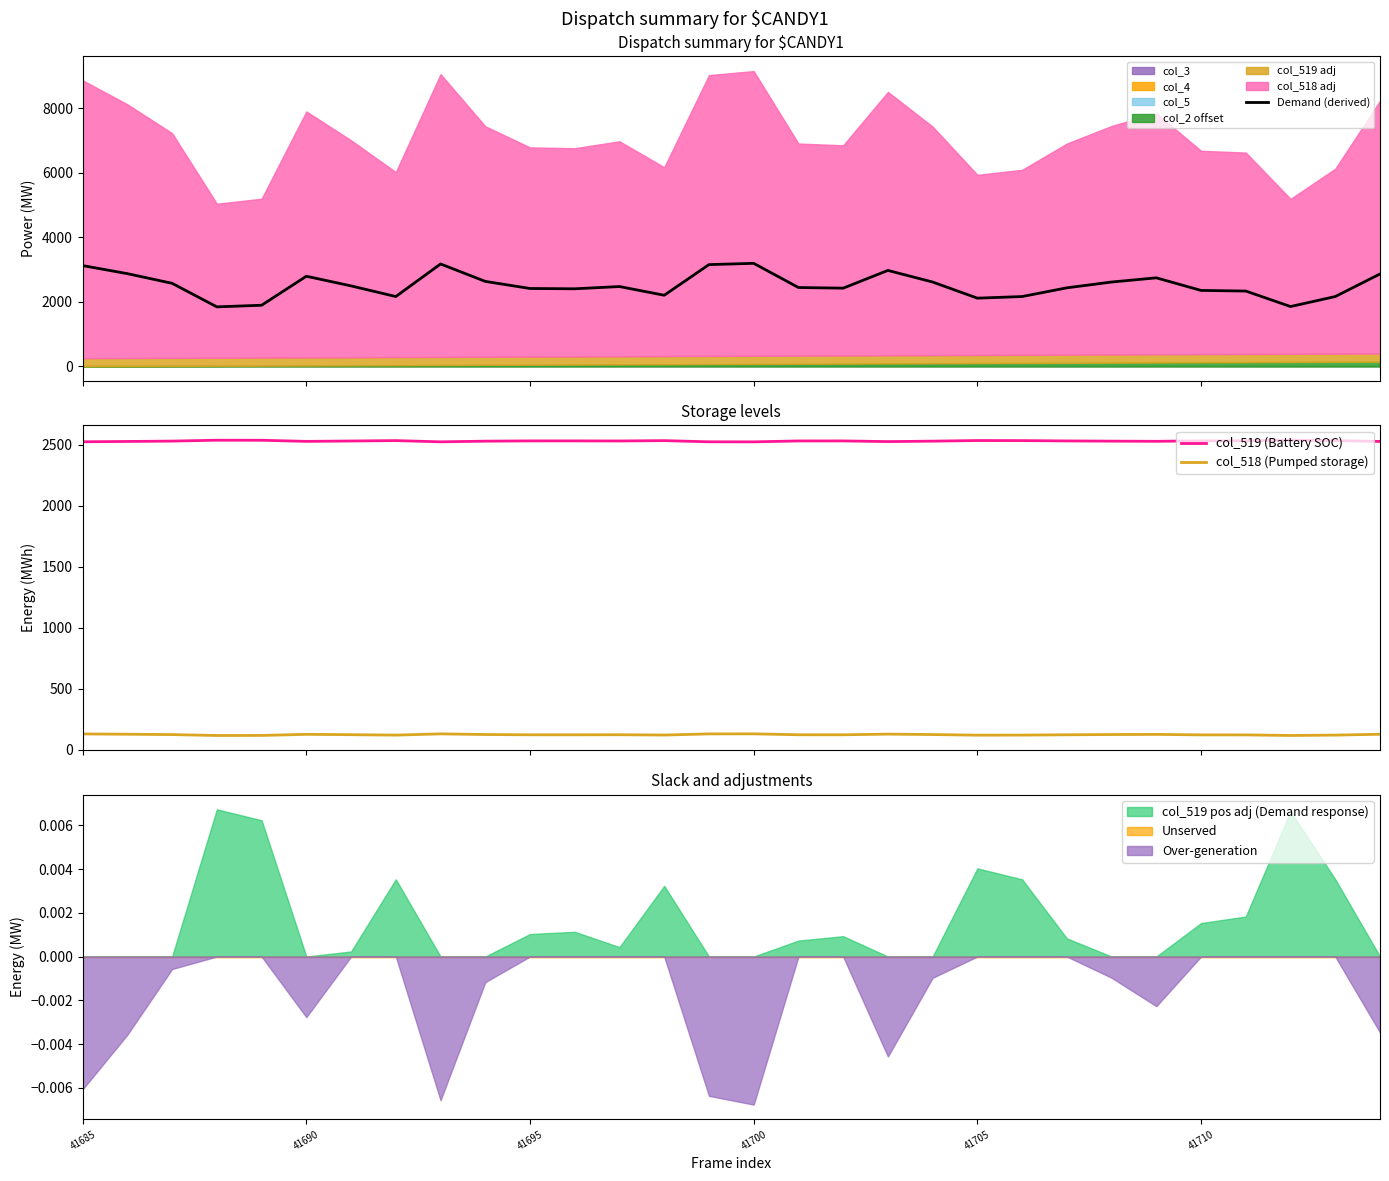

What is the highest value of the Demand (derived) series?

3192.4